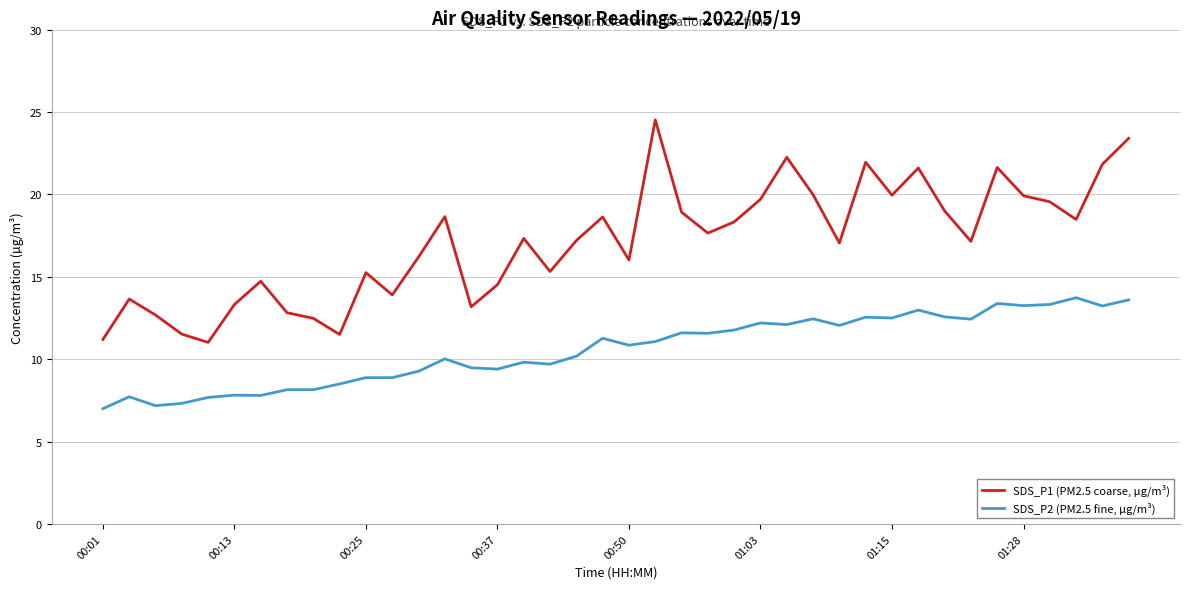

Which series has the largest total across all categories?

SDS_P1 (PM2.5 coarse, µg/m³)